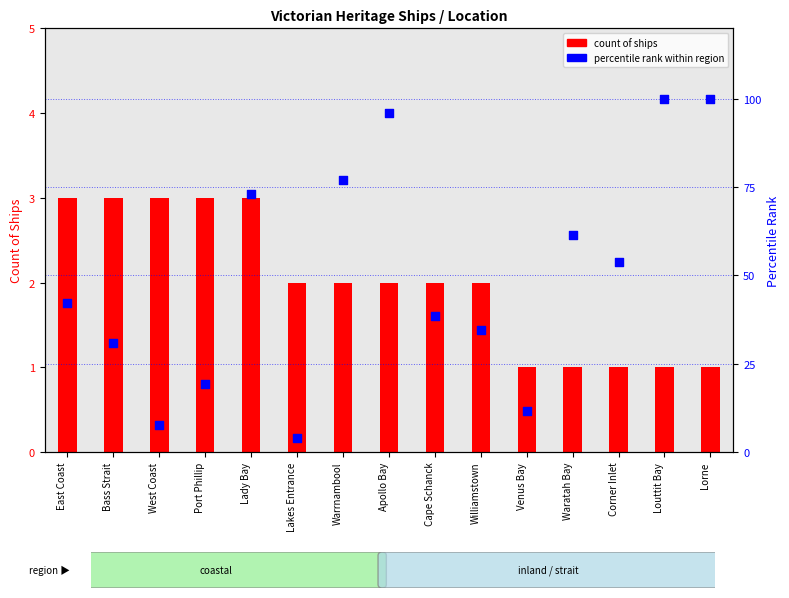

Which series reaches the maximum Y coordinate?

percentile rank